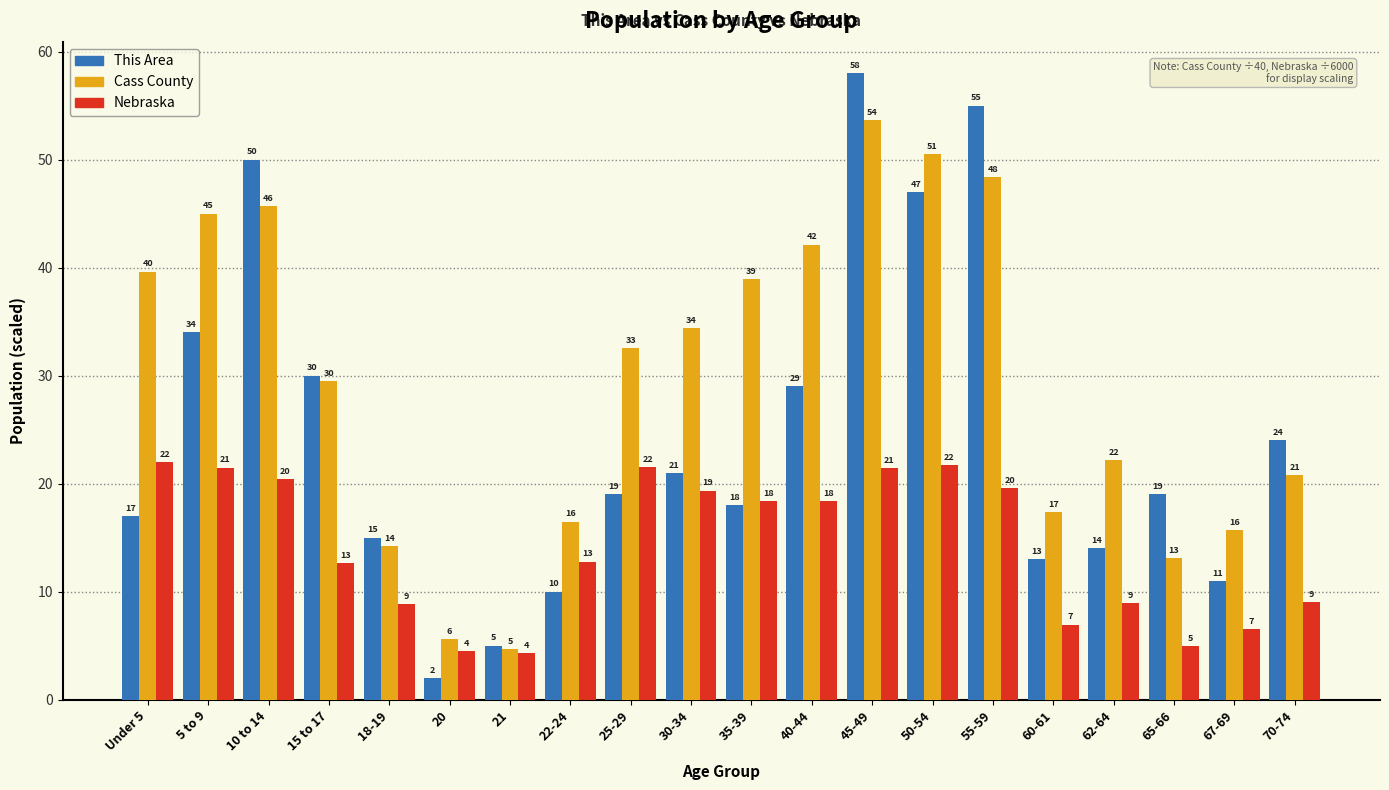

Which series has the widest spread of values?

This Area